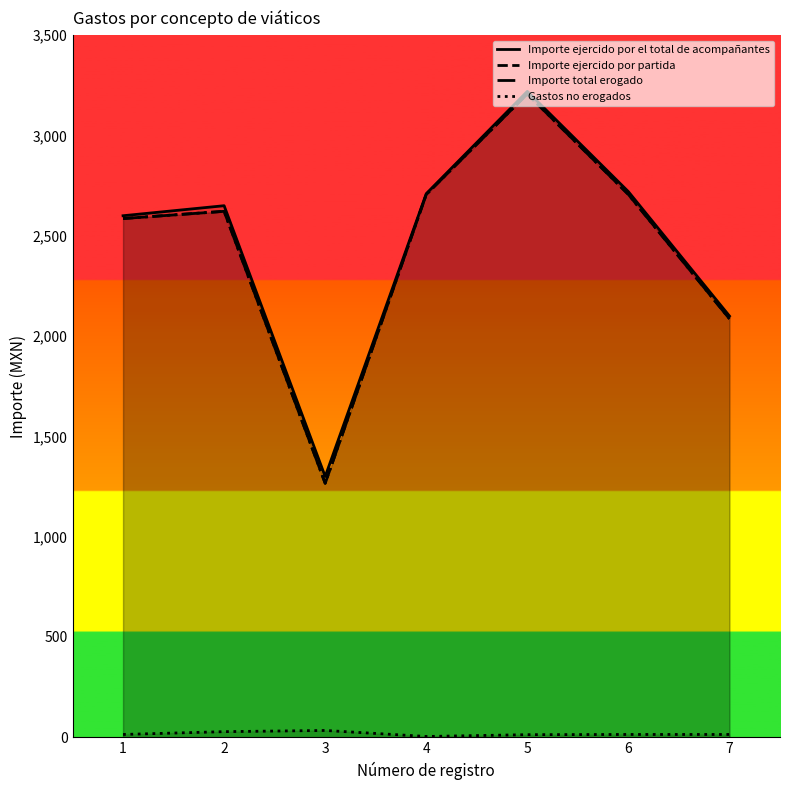

How many interior local valleys does the Importe total erogado series have?

1